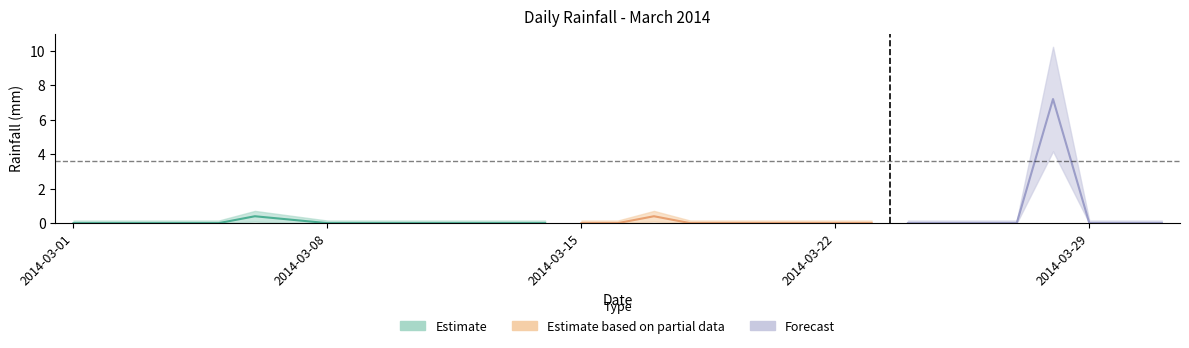

Is it true that the value at 2014-03-12 is 0.0?

True